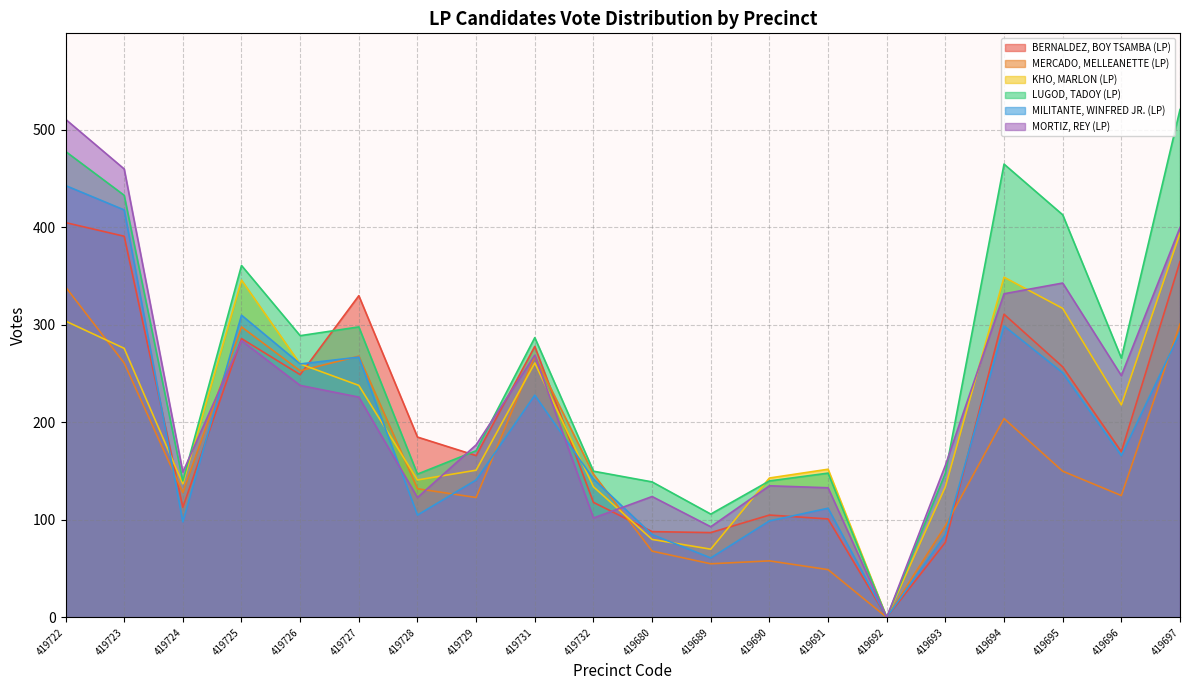

What is the total value across all series at 419726?

1549